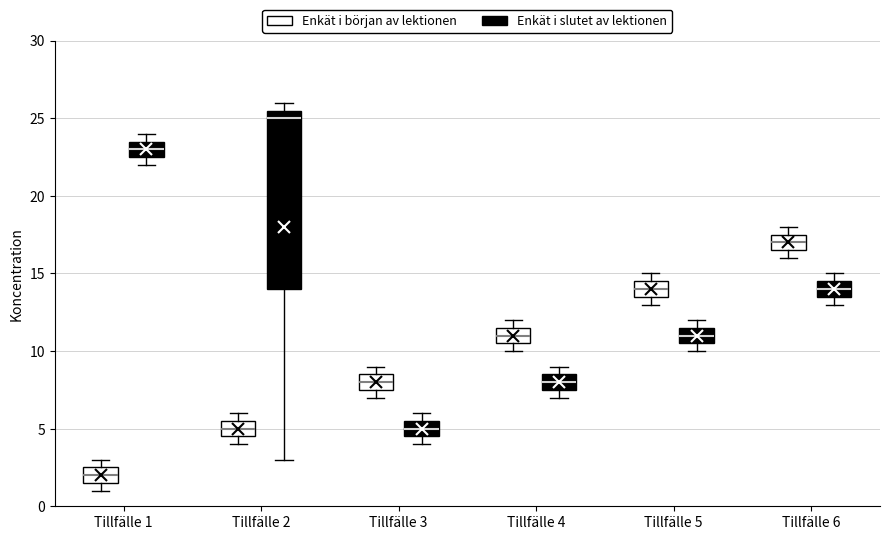

Which box has the lowest median line?

Tillfälle 1 (Enkät i början av lektionen)